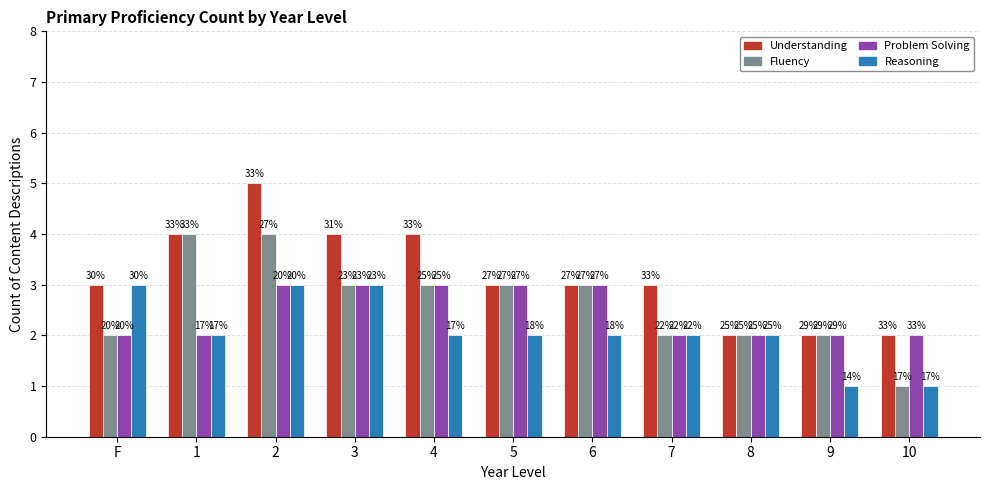

Which has a higher value, 1 or 6?

1